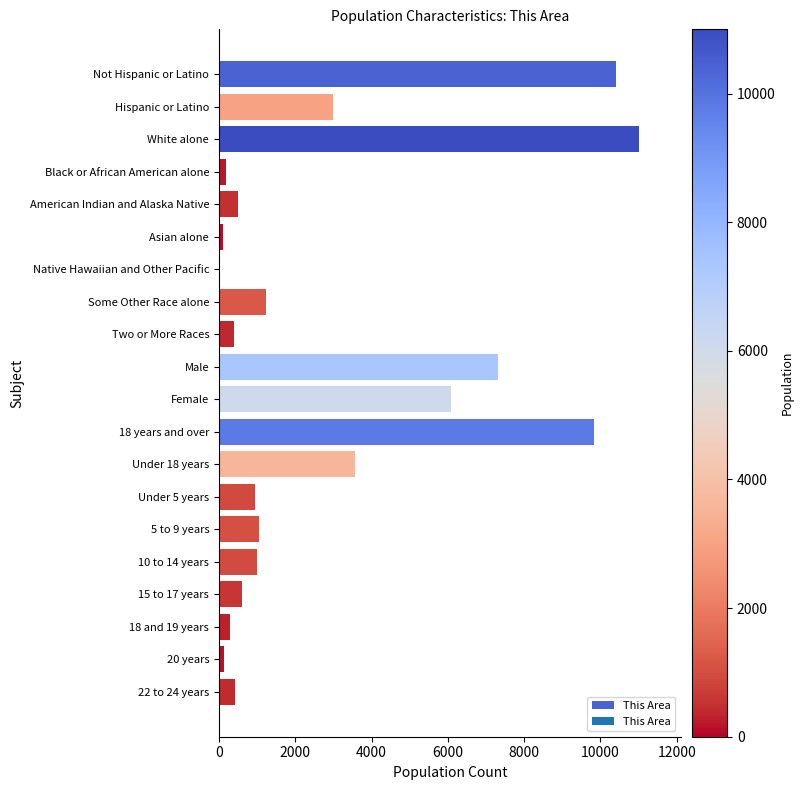

What is the greatest value displayed?

11000